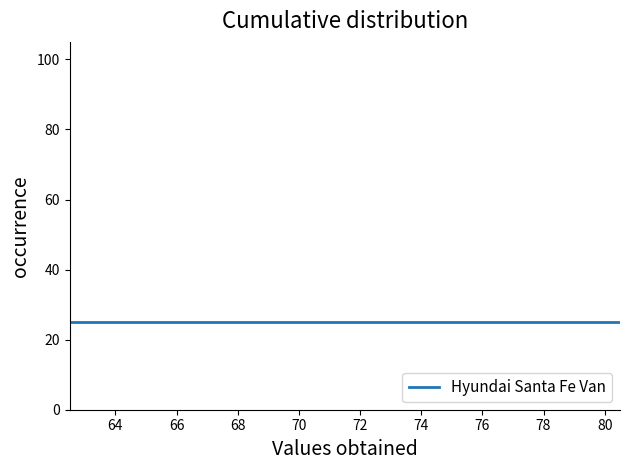

How many distinct data groups are displayed?

1